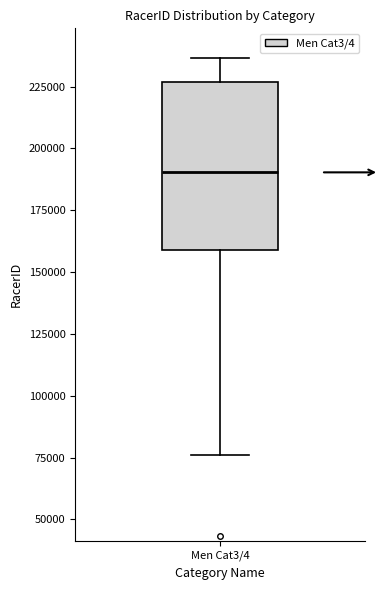

Read this box plot against the y-axis: the position of the median line, the range covered by the box, and the ends of both whiskers. The values are not printed on the chart, so give them approximately, as read against the axis.

median 190000, box 160000 to 225000, whiskers 75000 to 235000